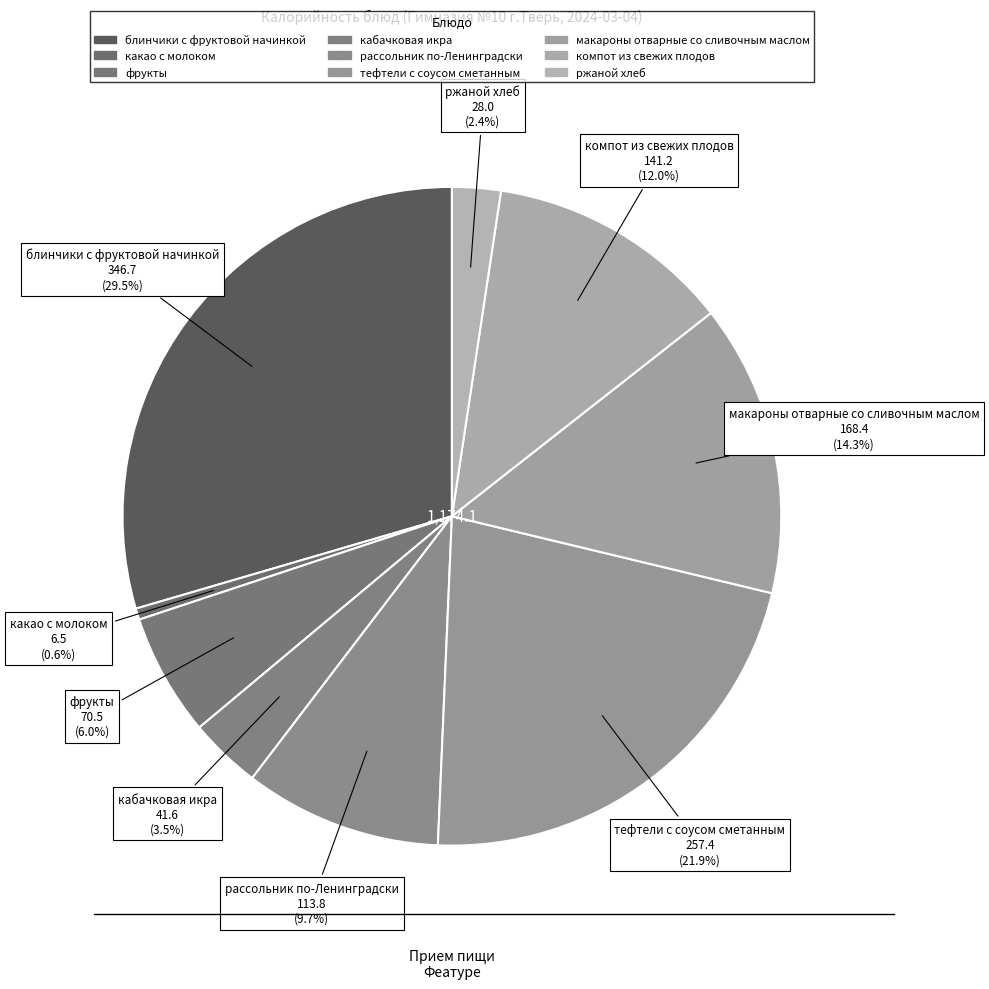

To the nearest percent, what is the combined percentage of тефтели с соусом сметанным and фрукты?

28%